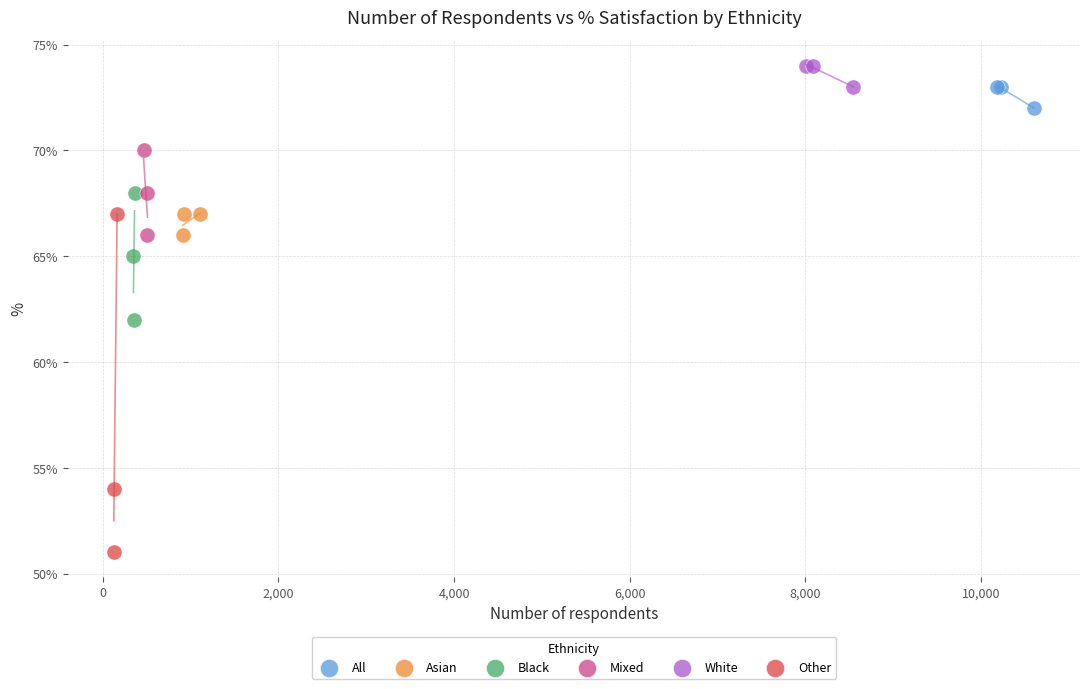

What are all the series names shown in the legend?

All, Asian, Black, Mixed, White, Other